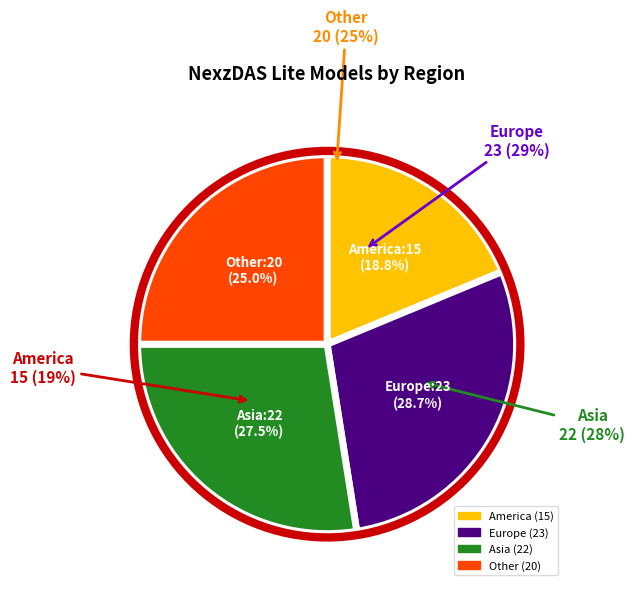

To the nearest percent, what is the difference between the largest and smallest slice percentages?

10%